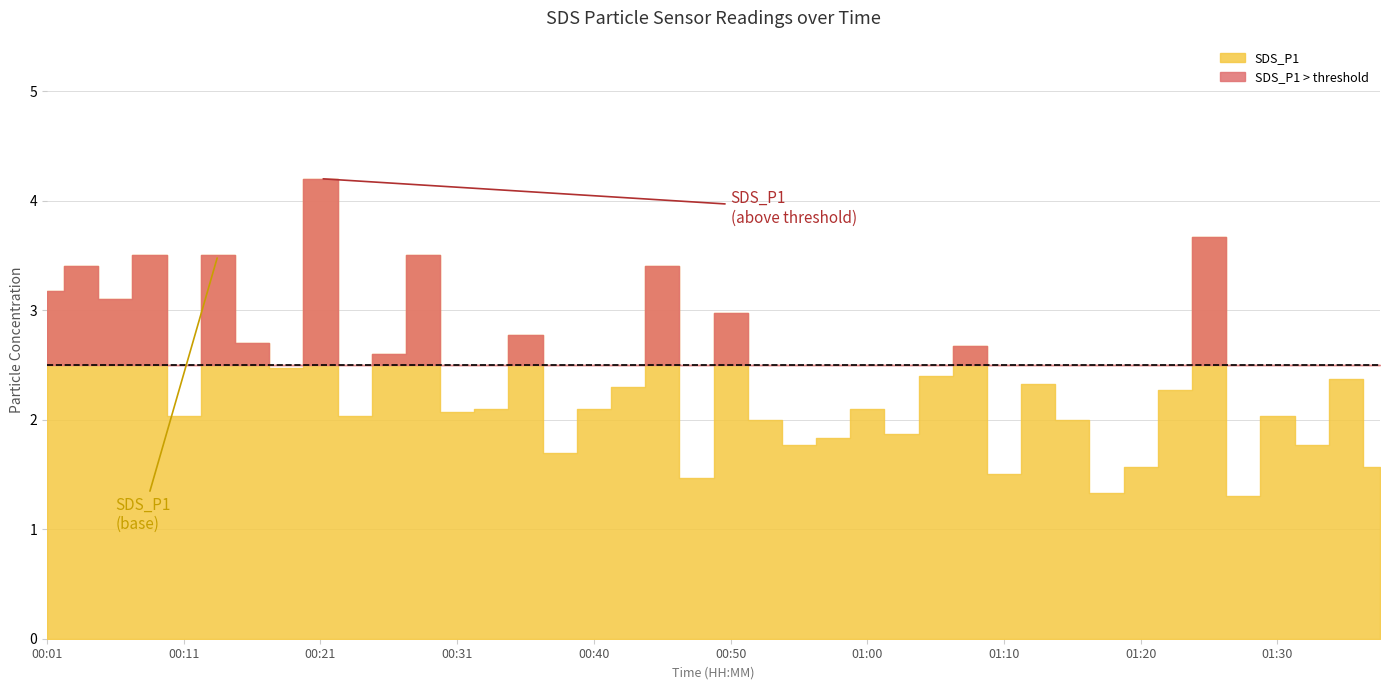

At which category is the sum across all series the highest?

00:21